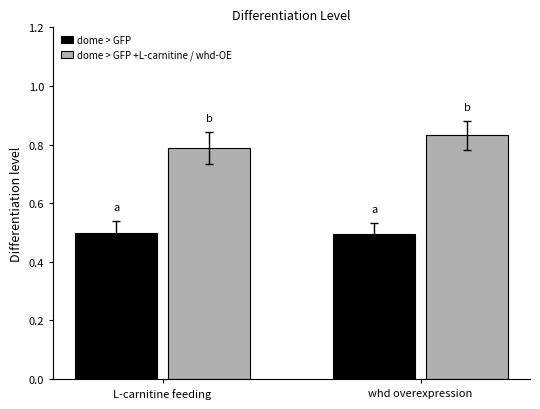

The dome > GFP series shows 0.5 at L-carnitine feeding. True or false?

True